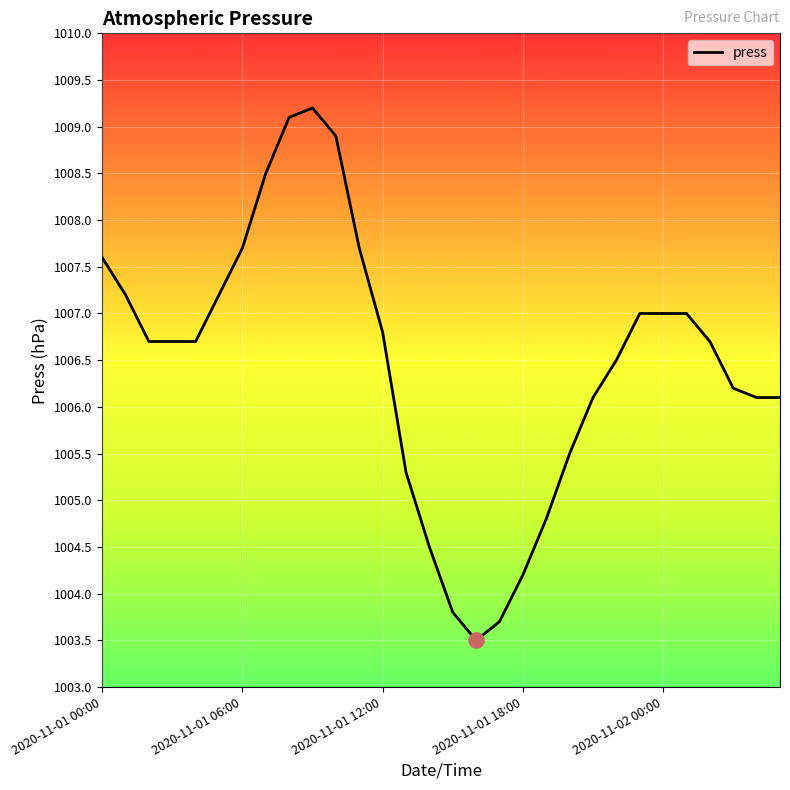

What is the smallest value displayed?

1003.5